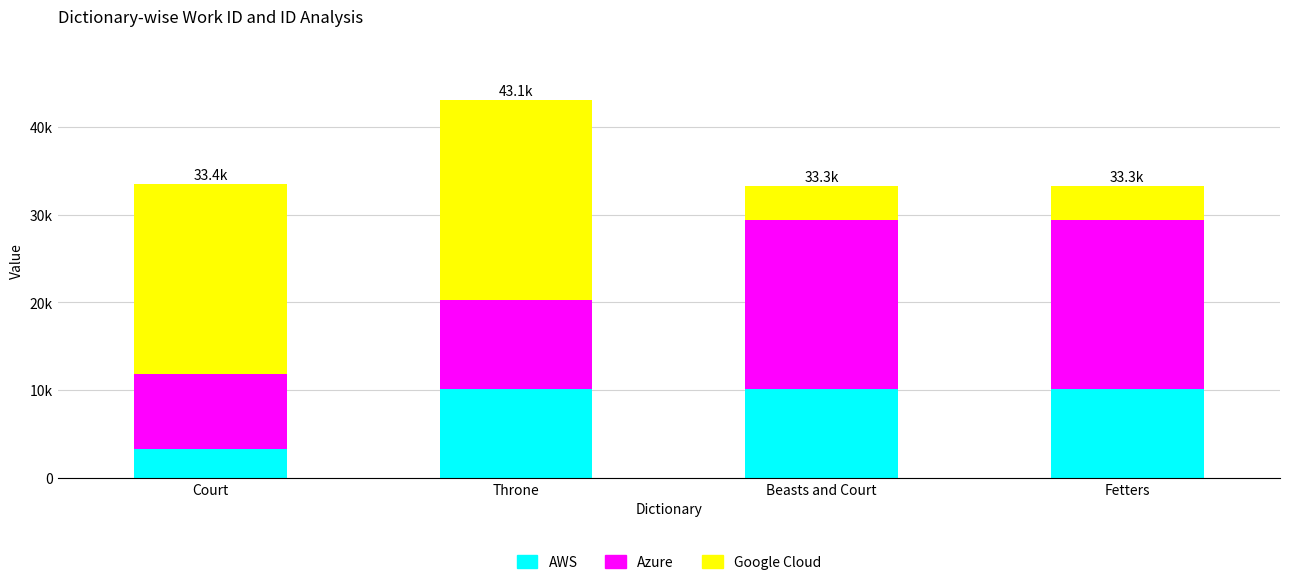

Are the bars grouped side by side (vs. stacked)?

No